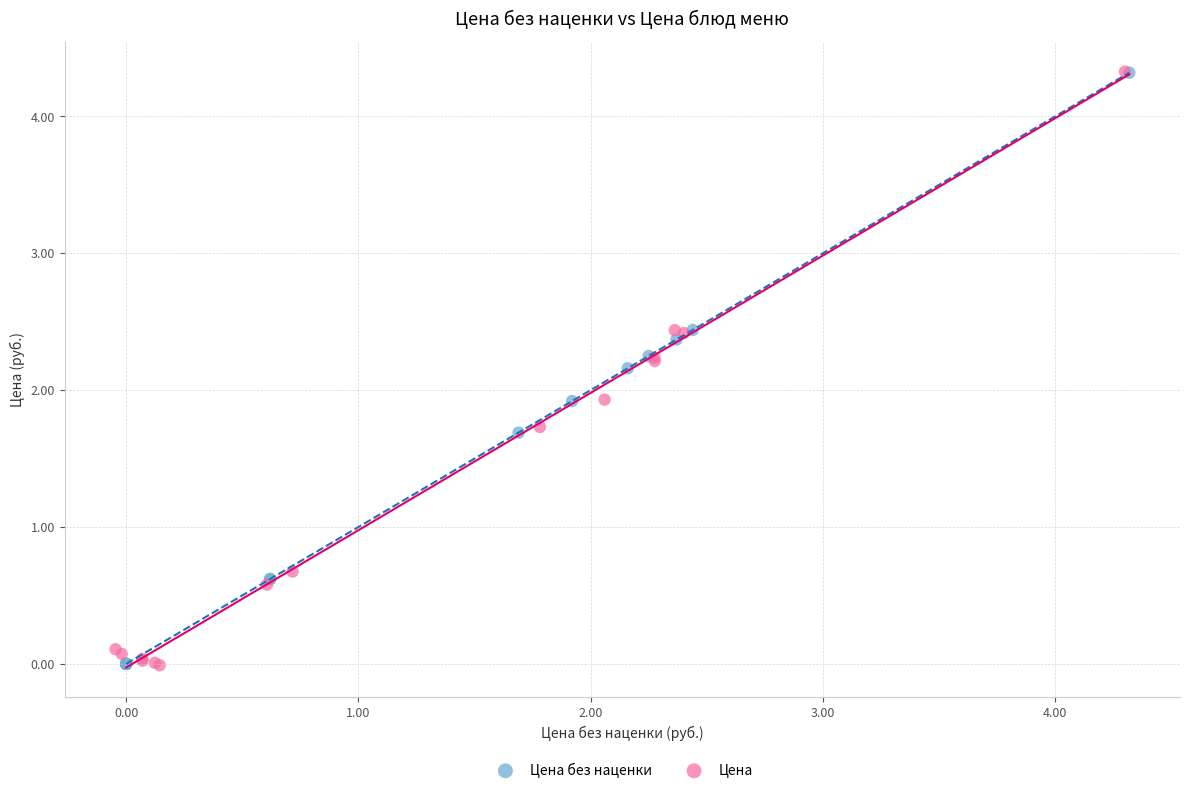

What are all the series names shown in the legend?

Цена без наценки, Цена